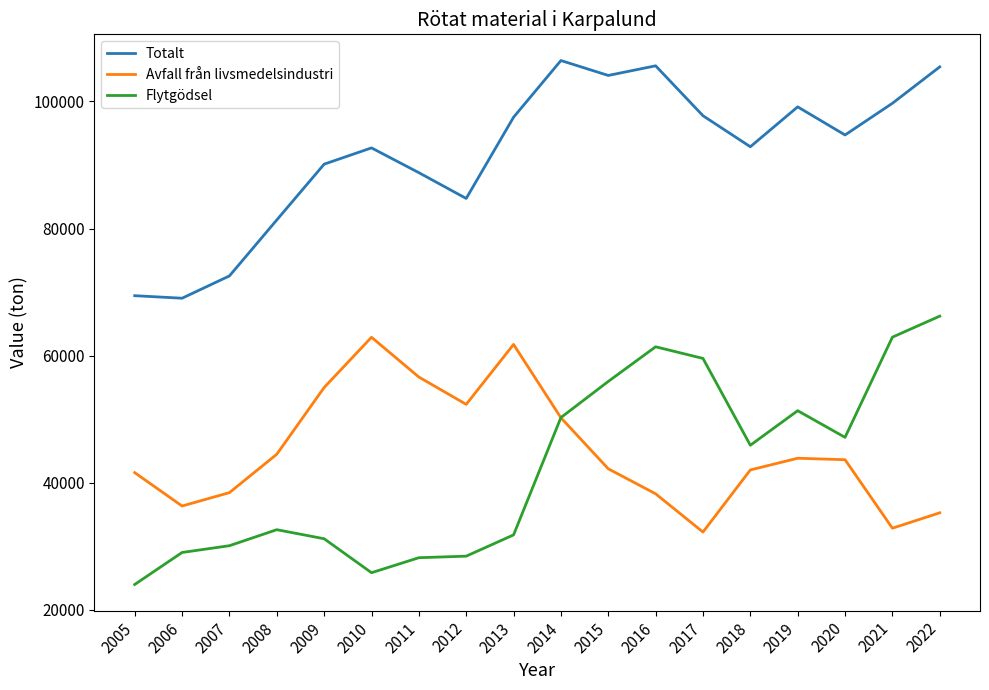

Which series has the largest total across all categories?

Totalt